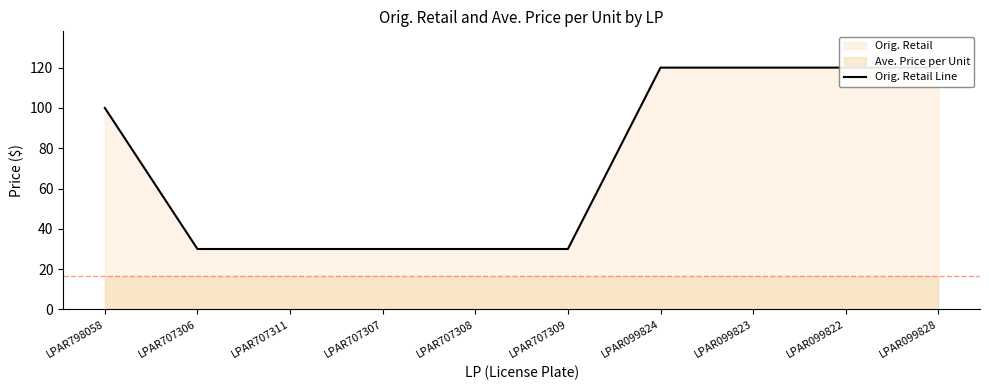

Reading left to right, what are all the values shown in this chart?

LPAR798058=100.0	LPAR707306=30.0	LPAR707311=30.0	LPAR707307=30.0	LPAR707308=30.0	LPAR707309=30.0	LPAR099824=120.0	LPAR099823=120.0	LPAR099822=120.0	LPAR099828=120.0